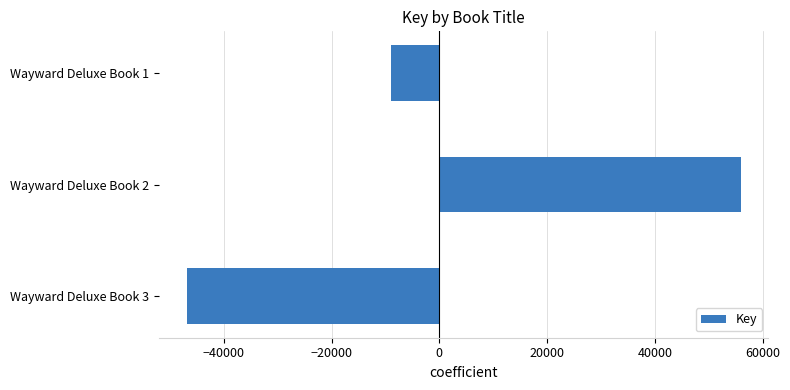

What is the difference between the maximum and second lowest values?

64993.0